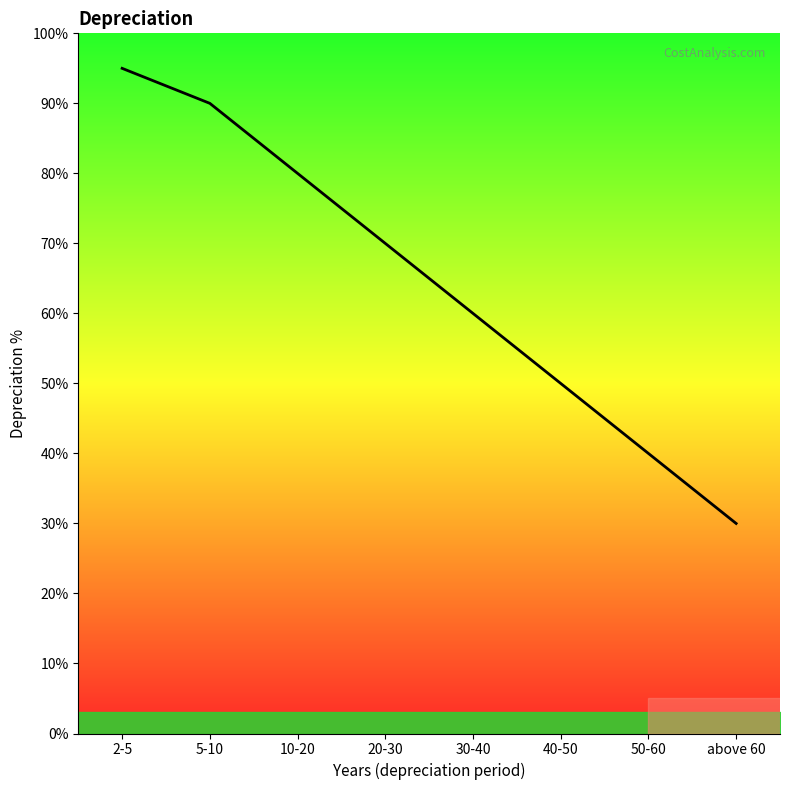

Approximately how many times larger is the value at 30-40 compared to 50-60?

1.5